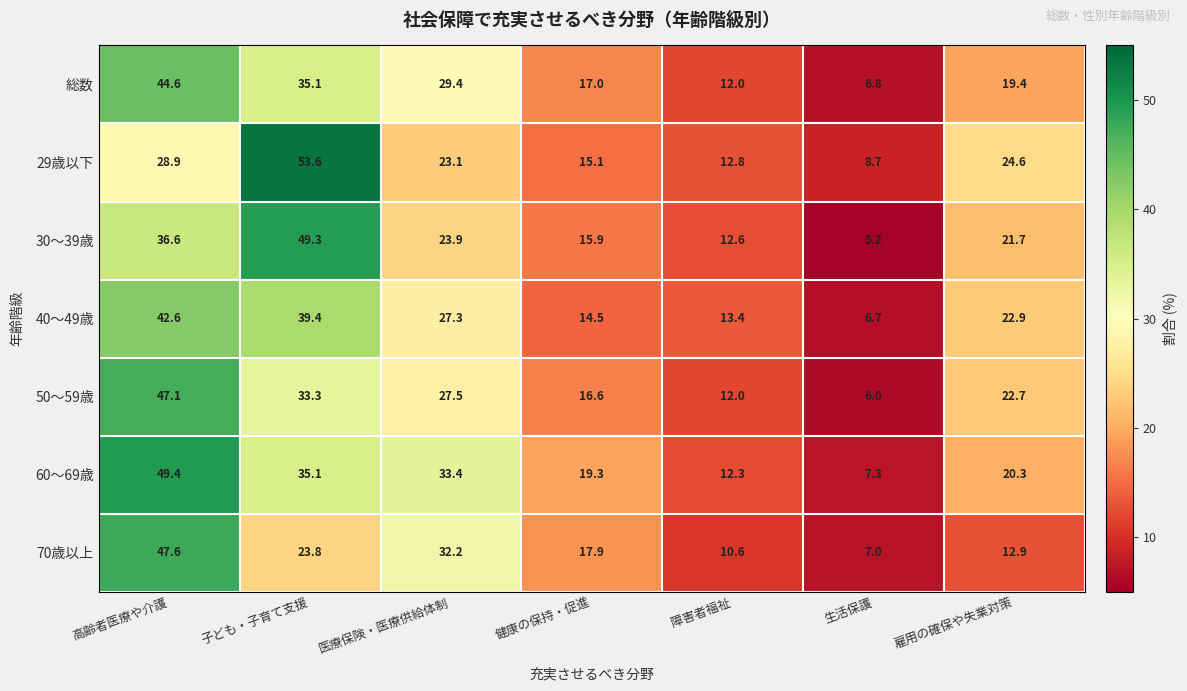

Where is 40～49歳 nearest to the value 24?

雇用の確保や失業対策